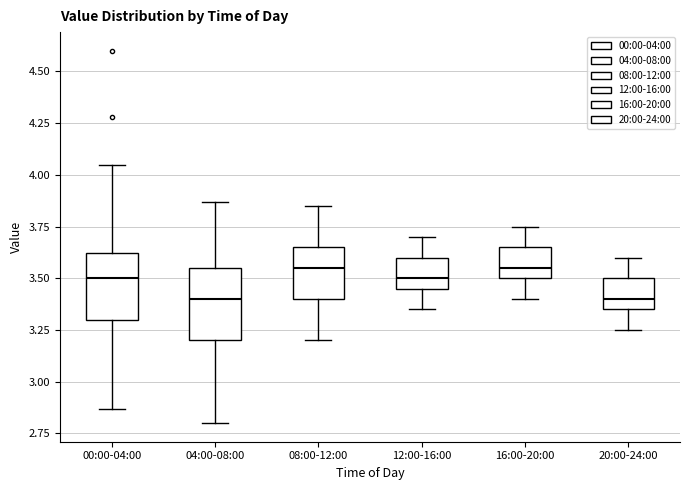

Reading left to right, transcribe this box plot: for each box, give where its median line is, the range the box spans, and where its two whiskers end, as read against the y-axis. The values are not printed on the chart, so give them approximately, as read against the axis.

00:00-04:00: median 3.50, box 3.30 to 3.60, whiskers 2.85 to 4.05
04:00-08:00: median 3.40, box 3.20 to 3.55, whiskers 2.80 to 3.85
08:00-12:00: median 3.55, box 3.40 to 3.65, whiskers 3.20 to 3.85
12:00-16:00: median 3.50, box 3.45 to 3.60, whiskers 3.35 to 3.70
16:00-20:00: median 3.55, box 3.50 to 3.65, whiskers 3.40 to 3.75
20:00-24:00: median 3.40, box 3.35 to 3.50, whiskers 3.25 to 3.60